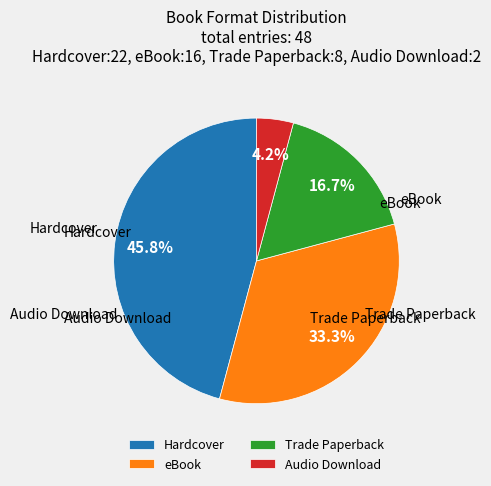

Does any single category account for the majority?

No